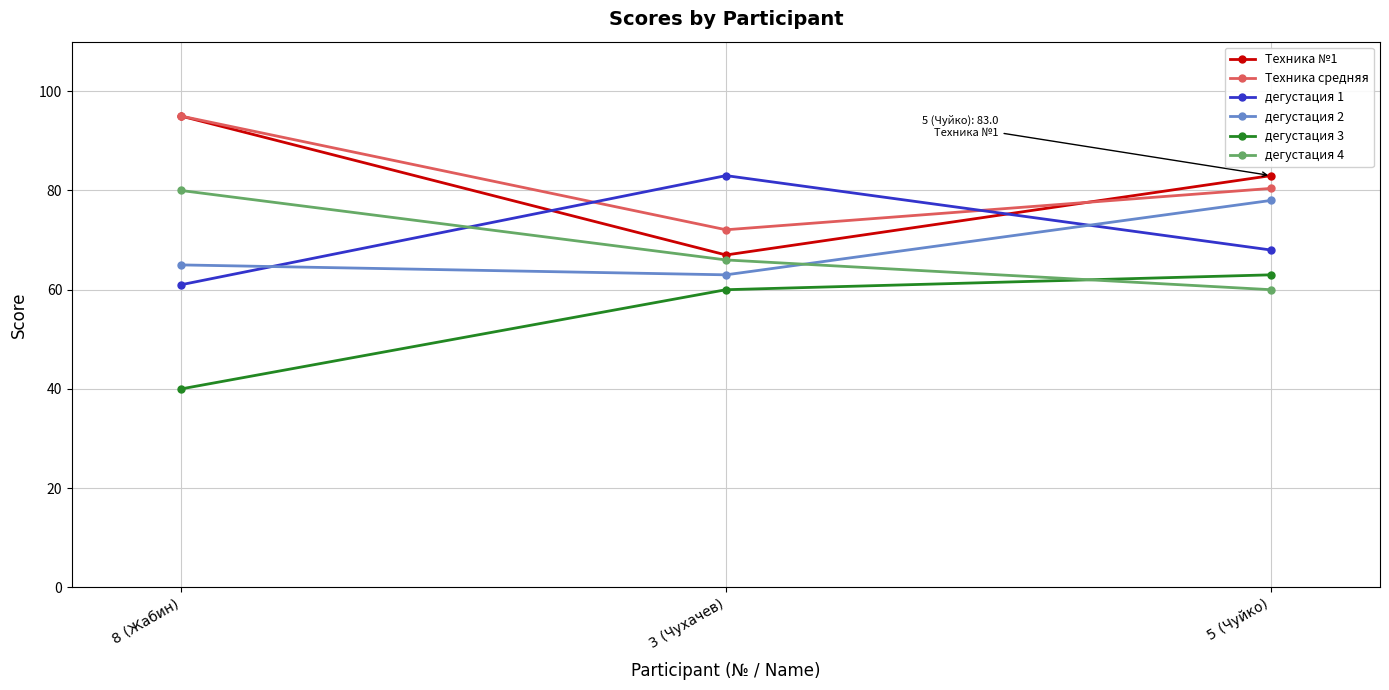

Rank the categories by дегустация 4 value from lowest to highest.

5 (Чуйко), 3 (Чухачев), 8 (Жабин)